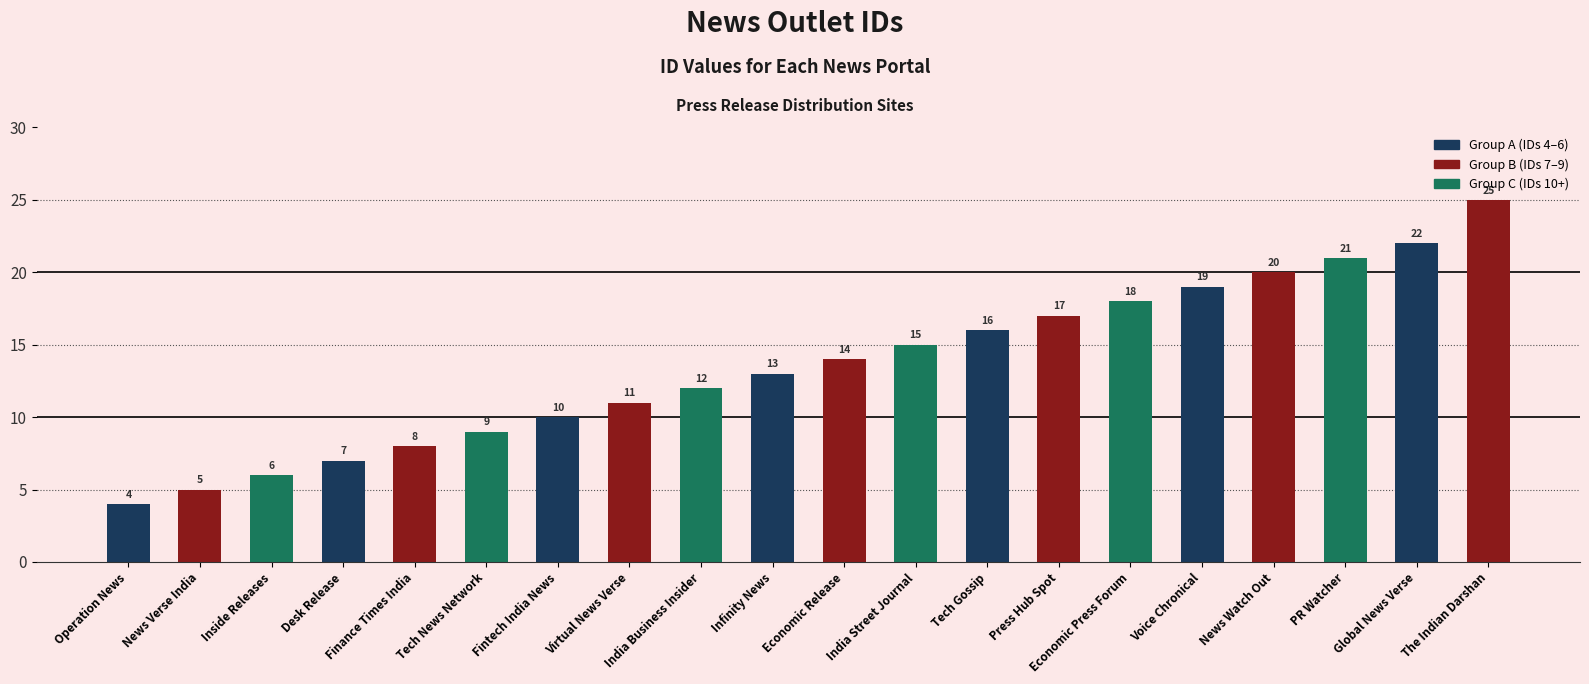

Reading left to right, list all the values displayed in this chart.

Operation News=4	News Verse India=5	Inside Releases=6	Desk Release=7	Finance Times India=8	Tech News Network=9	Fintech India News=10	Virtual News Verse=11	India Business Insider=12	Infinity News=13	Economic Release=14	India Street Journal=15	Tech Gossip=16	Press Hub Spot=17	Economic Press Forum=18	Voice Chronical=19	News Watch Out=20	PR Watcher=21	Global News Verse=22	The Indian Darshan=25